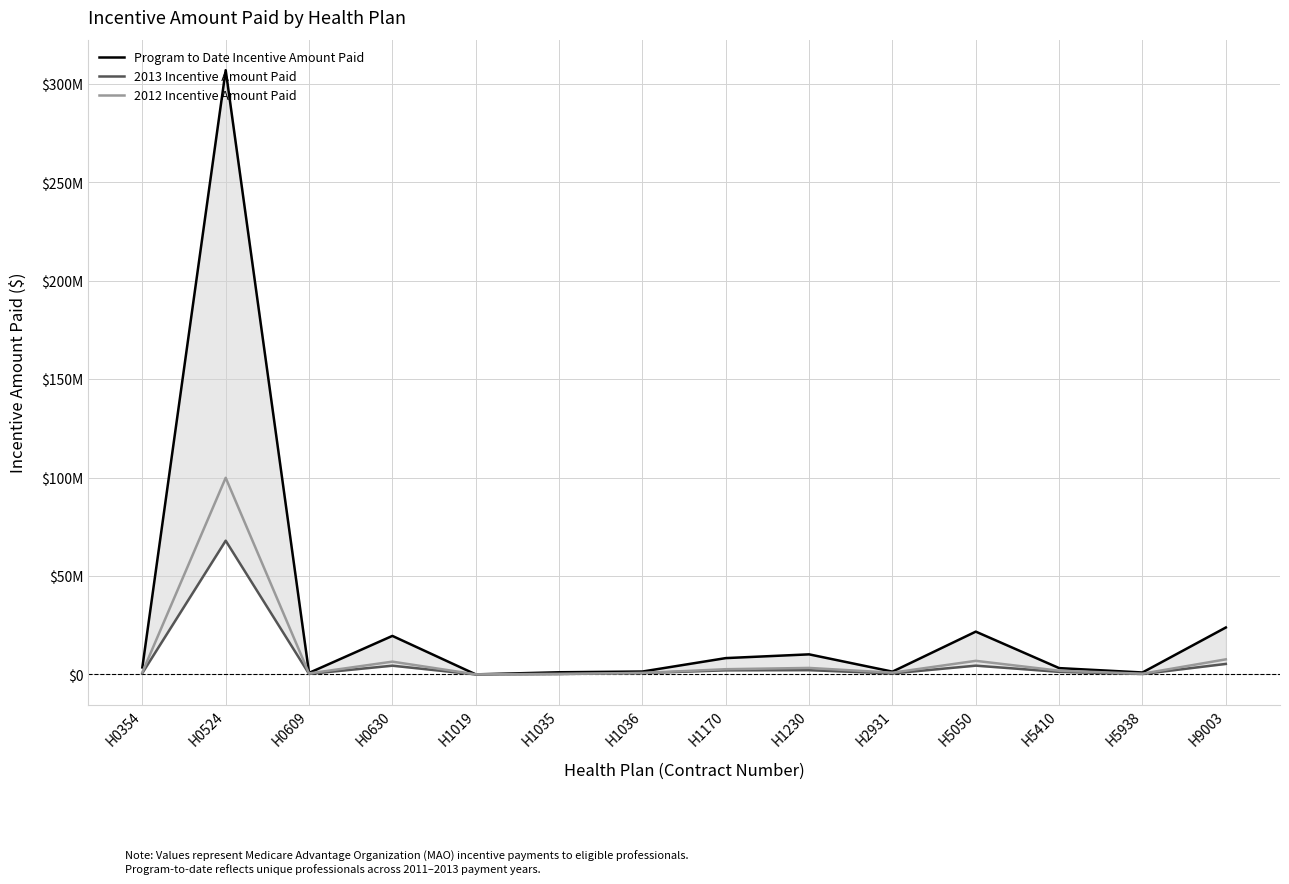

How many data points in 2012 Incentive Amount Paid are less than 1898699?

7